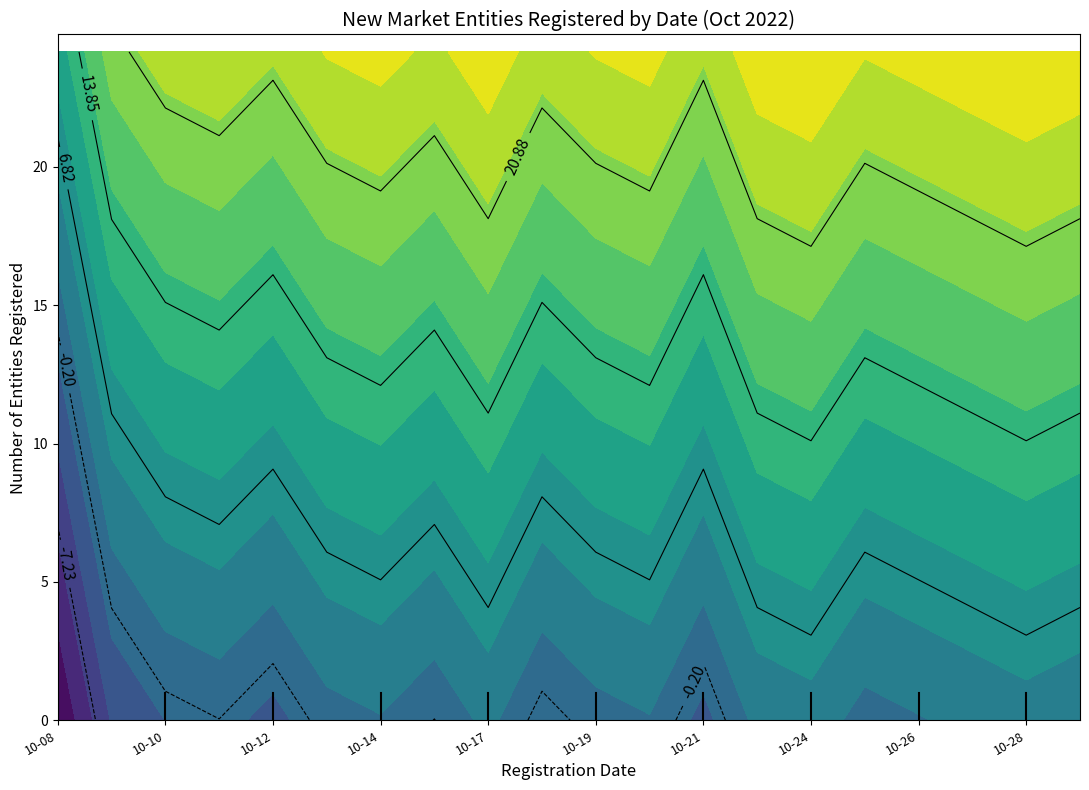

Reading right to left, extract all data points from this chart.

4	3	4	5	6	3	4	9	5	6	8	4	7	5	6	9	7	8	11	21